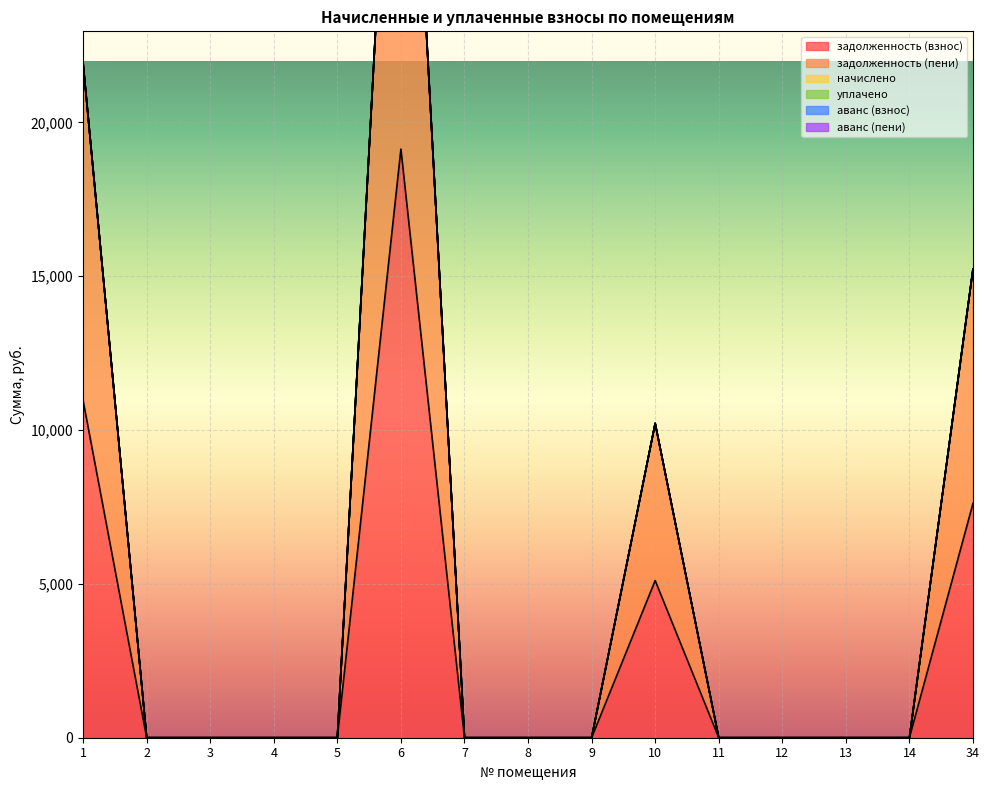

The задолженность (пени) series shows -13040.8 at 3. True or false?

False